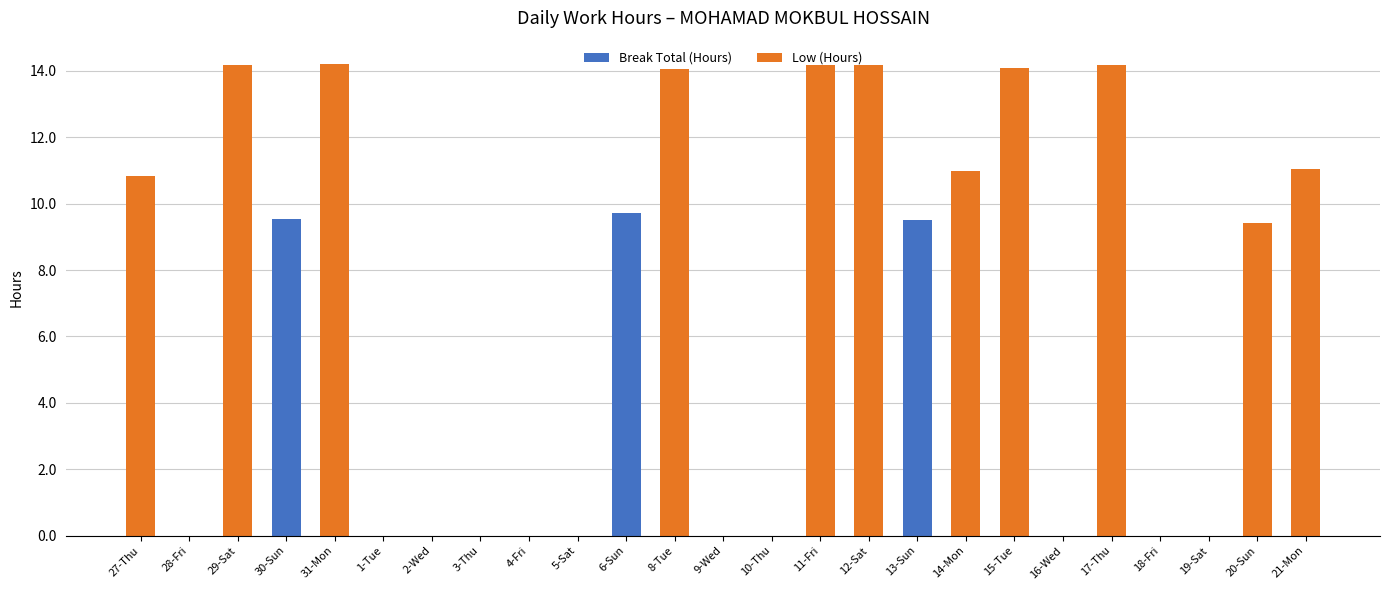

What is the total value across all series at 31-Mon?

14.2